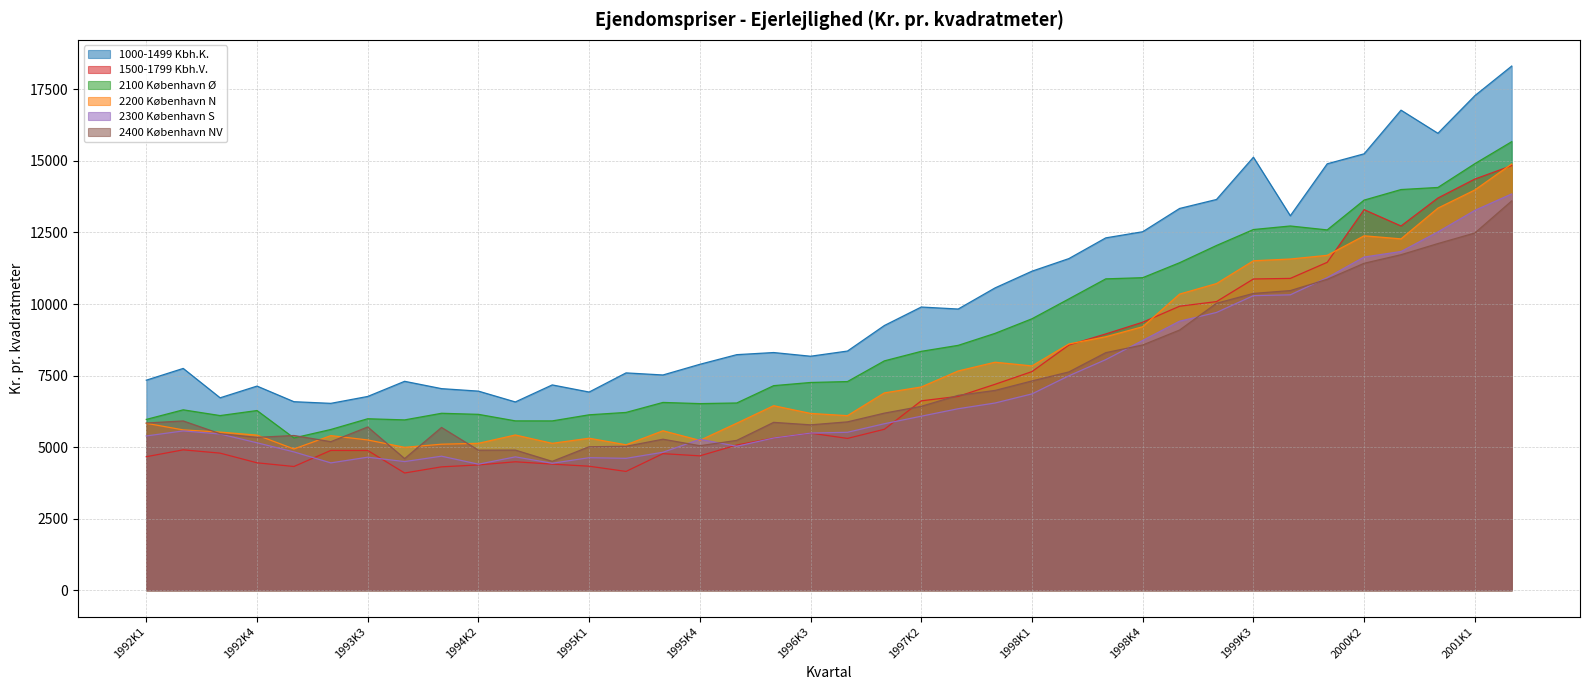

How many intersections are there between 2400 København NV and 1500-1799 Kbh.V.?

3